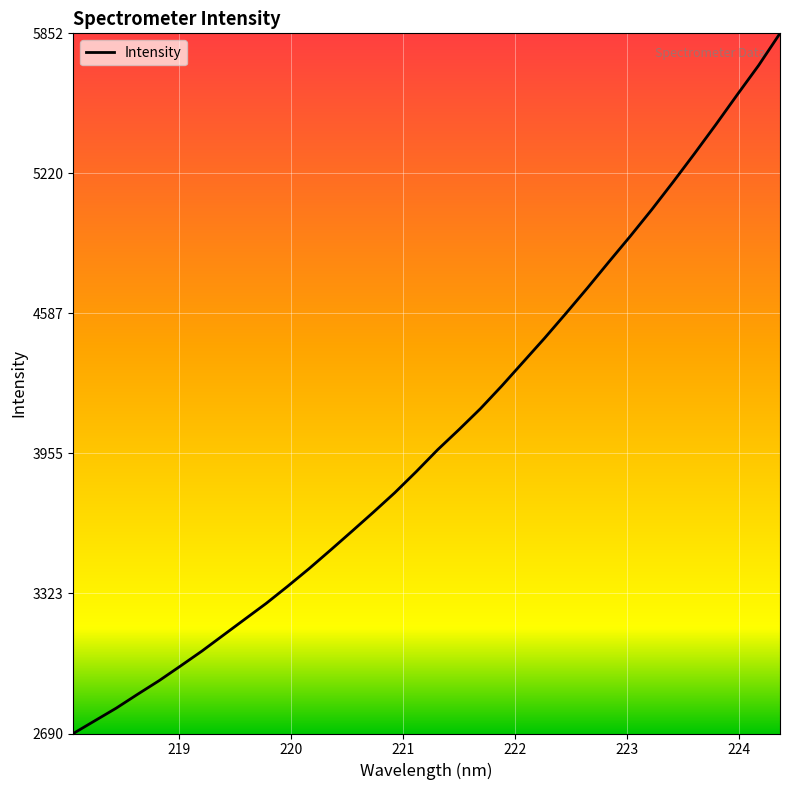

What is the minimum value shown in the chart?

2690.4